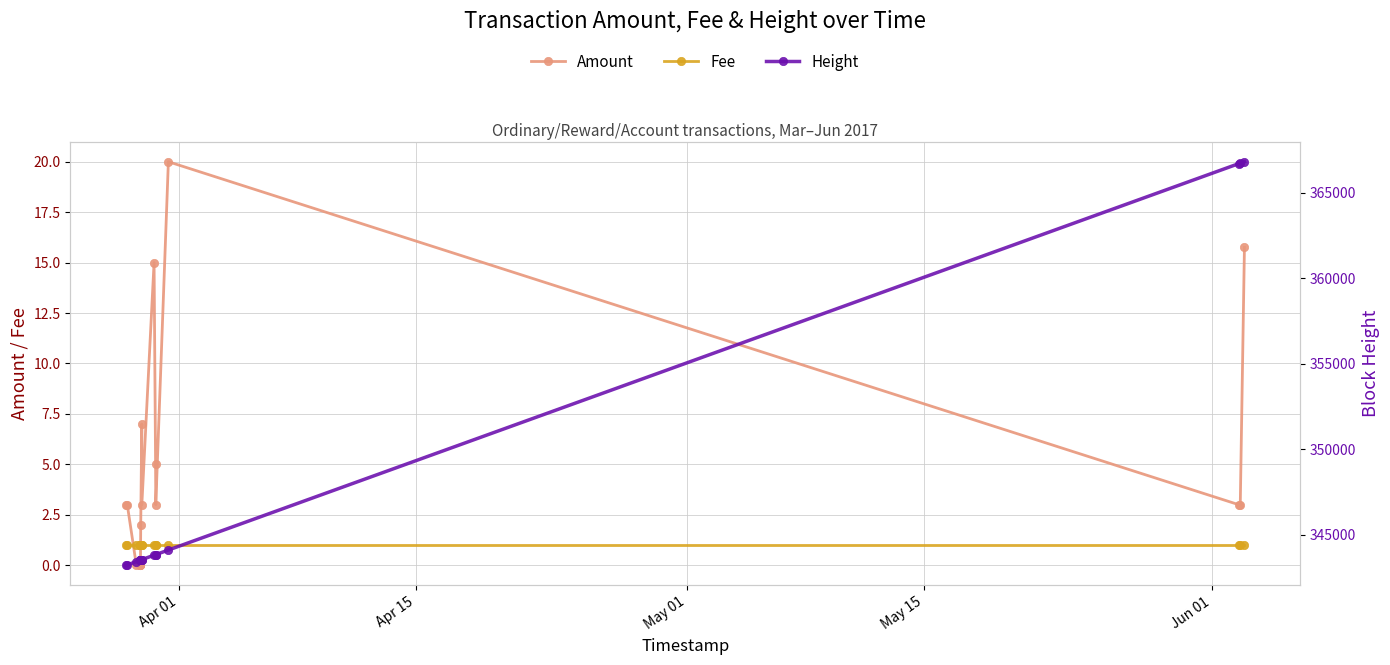

True or false: Height has a value of 105949.0 at Apr 15.

False